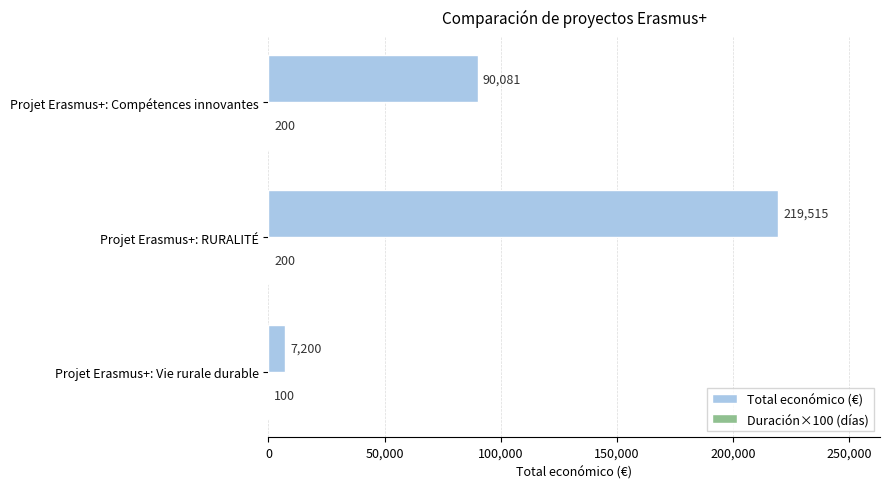

True or false: Total económico (€) has a value of 7200 at Projet Erasmus+: Vie rurale durable.

True